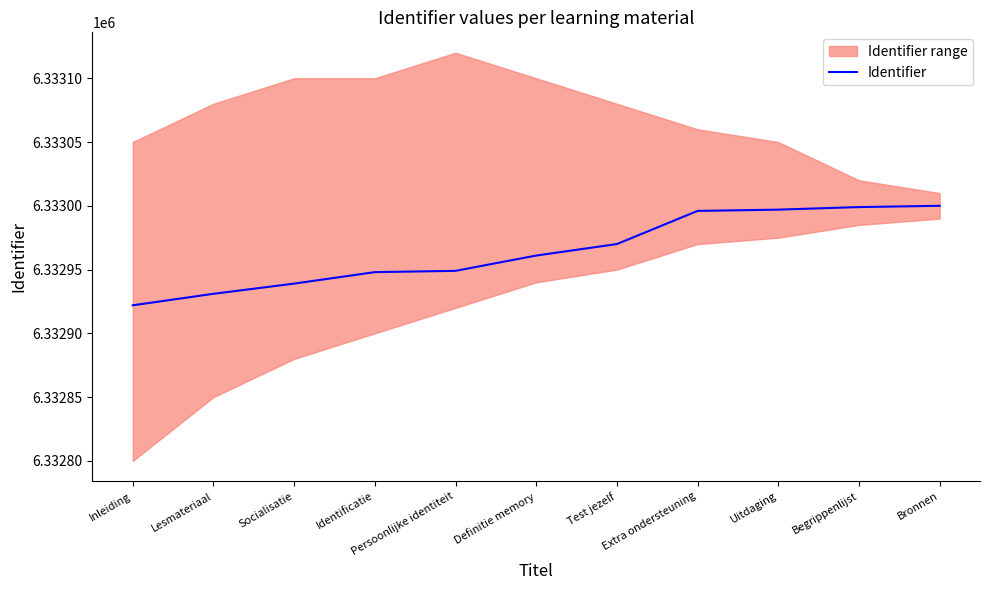

Is it true that the value at Inleiding is 10654245?

False